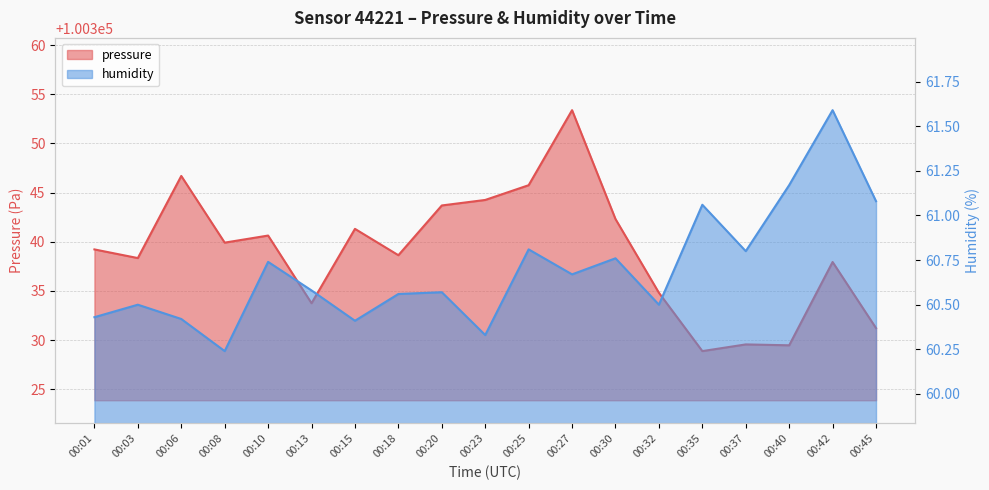

Which series has the largest total across all categories?

pressure